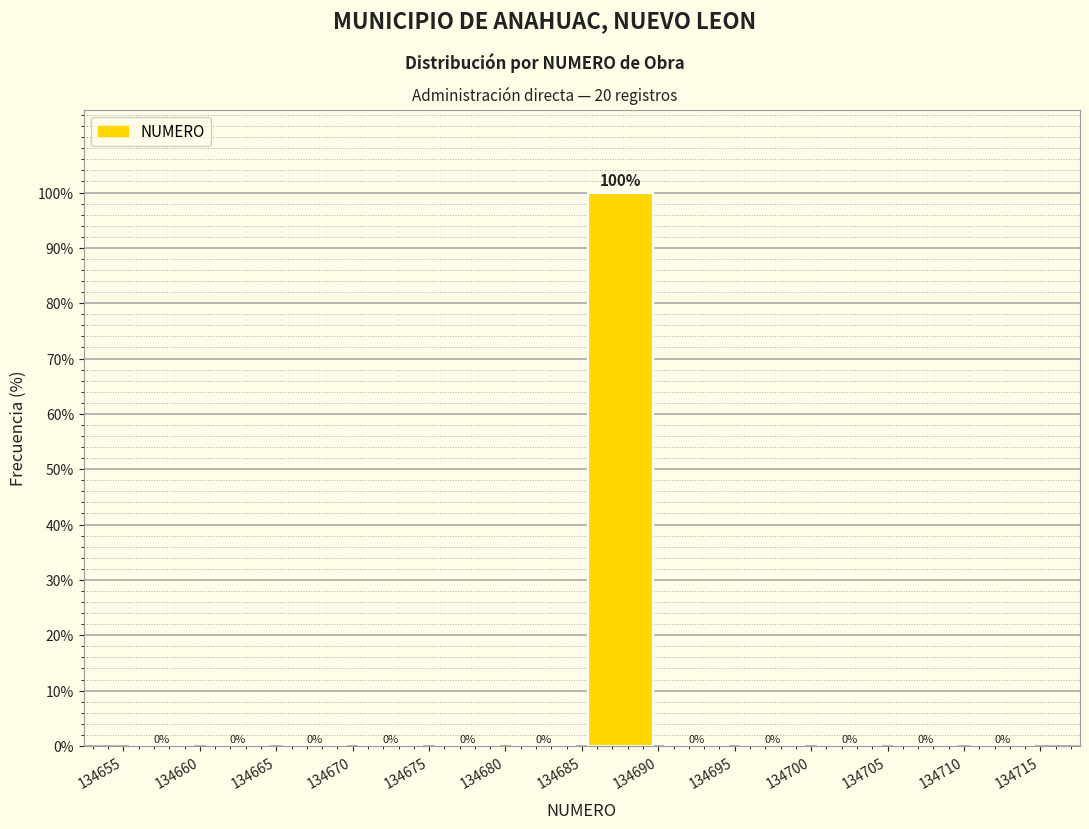

Over which range of the x-axis is the bar tallest?

134685 to 134690